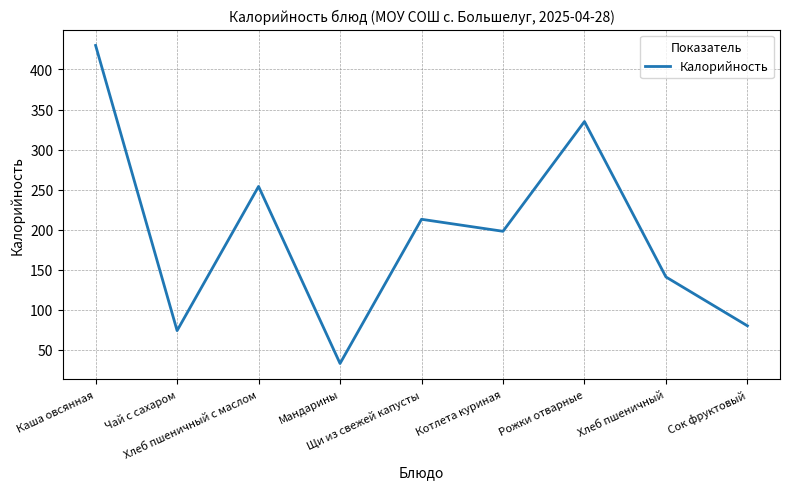

At which category does the data reach its first local valley?

Чай с сахаром